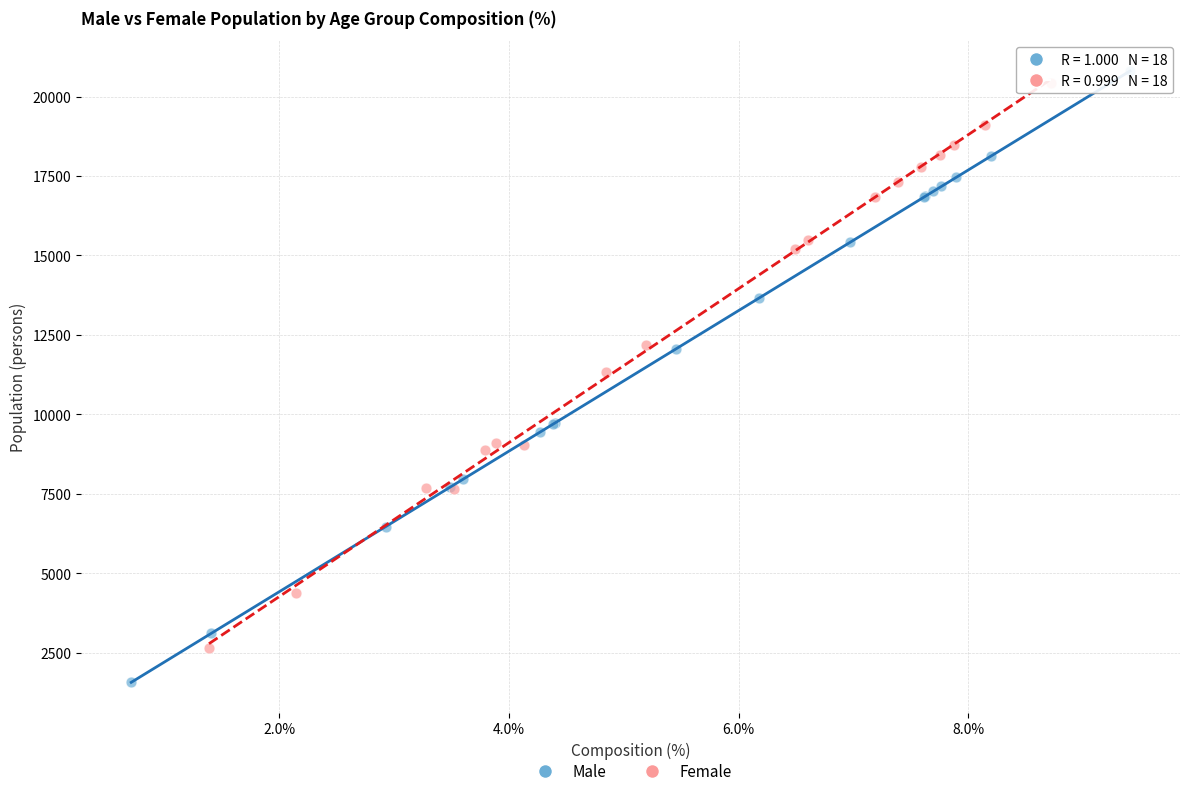

Which series has the widest spread of Y values?

Male